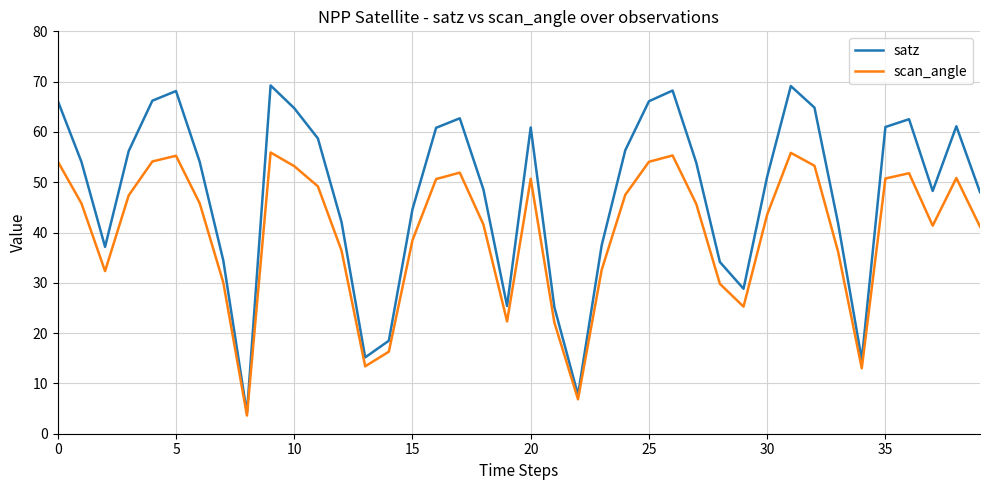

Which series has the largest range (max minus min)?

satz